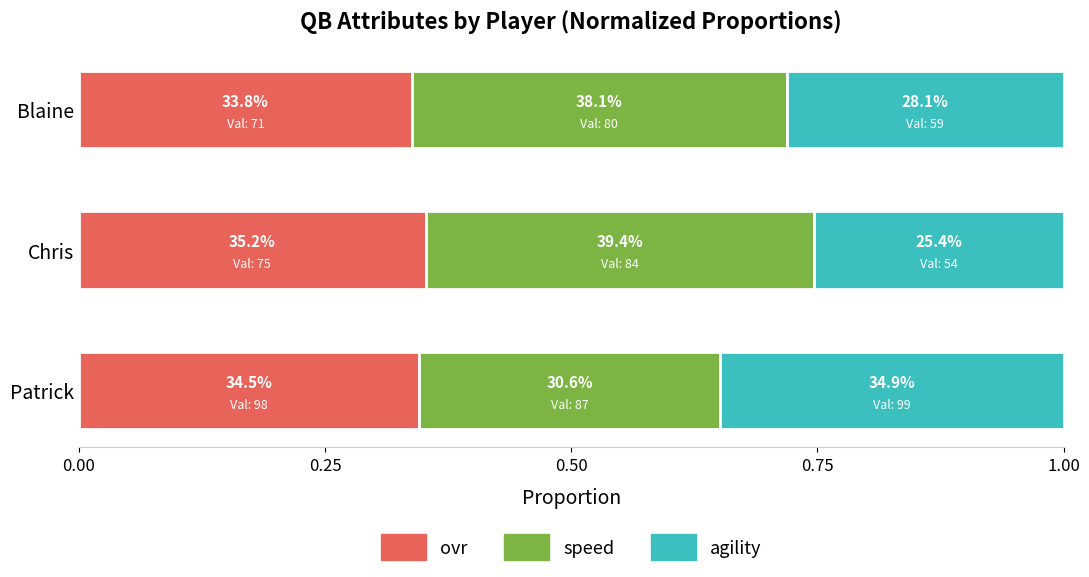

What is the highest value of the ovr series?

0.4